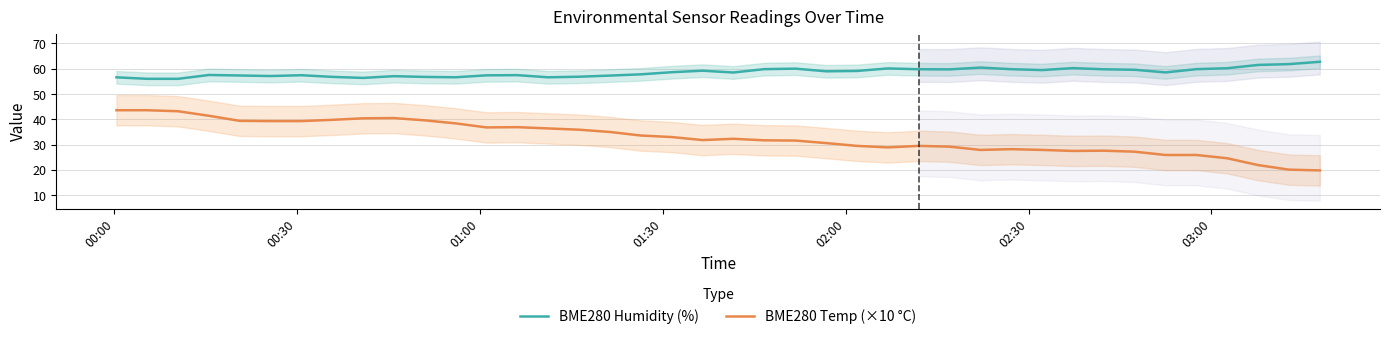

True or false: BME280 Humidity (%) and BME280 Temp (×10 °C) cross at least once.

False